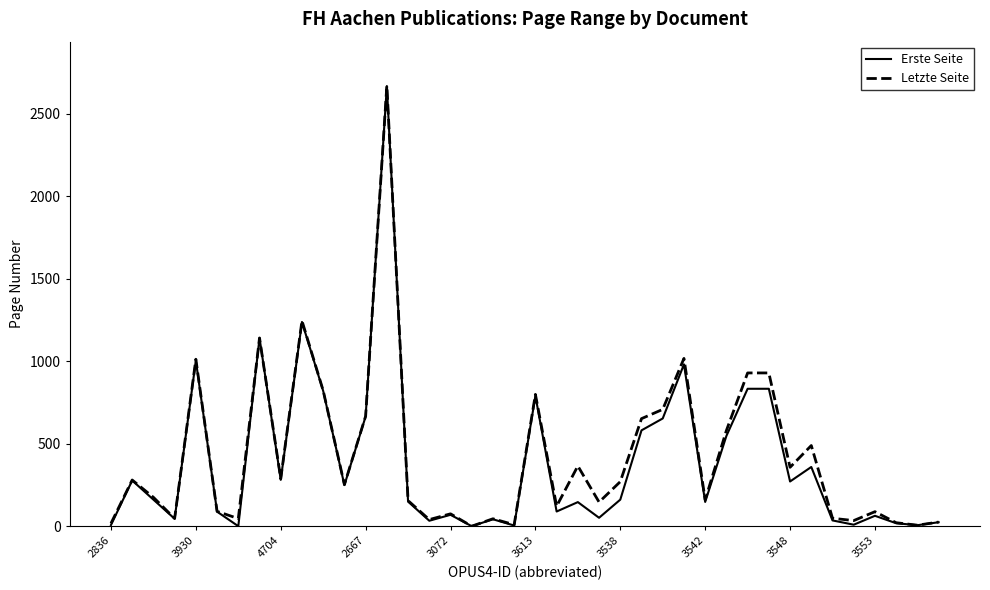

What is the maximum value shown in the chart?

2670